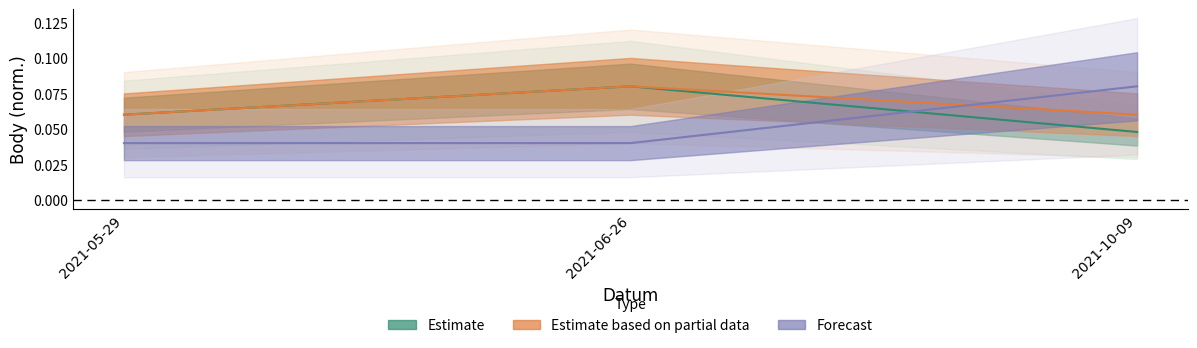

True or false: Body has a value of 0.1 at 2021-05-29.

True